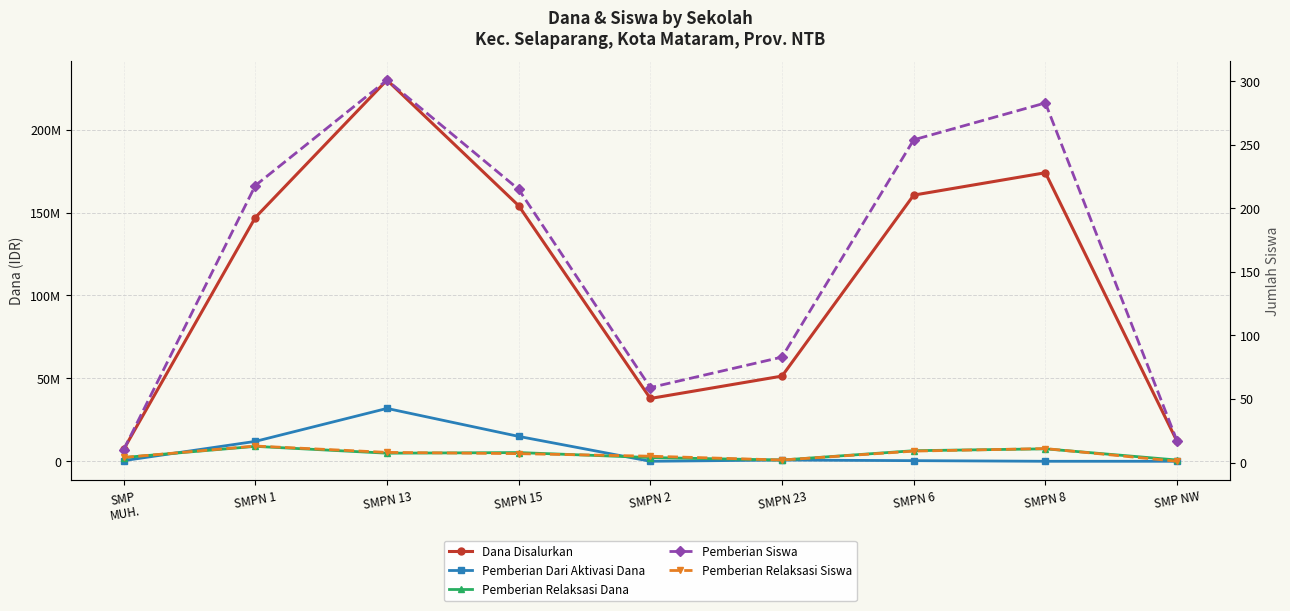

Which series changed the most between SMPN 13 and SMP NW?

Dana Disalurkan